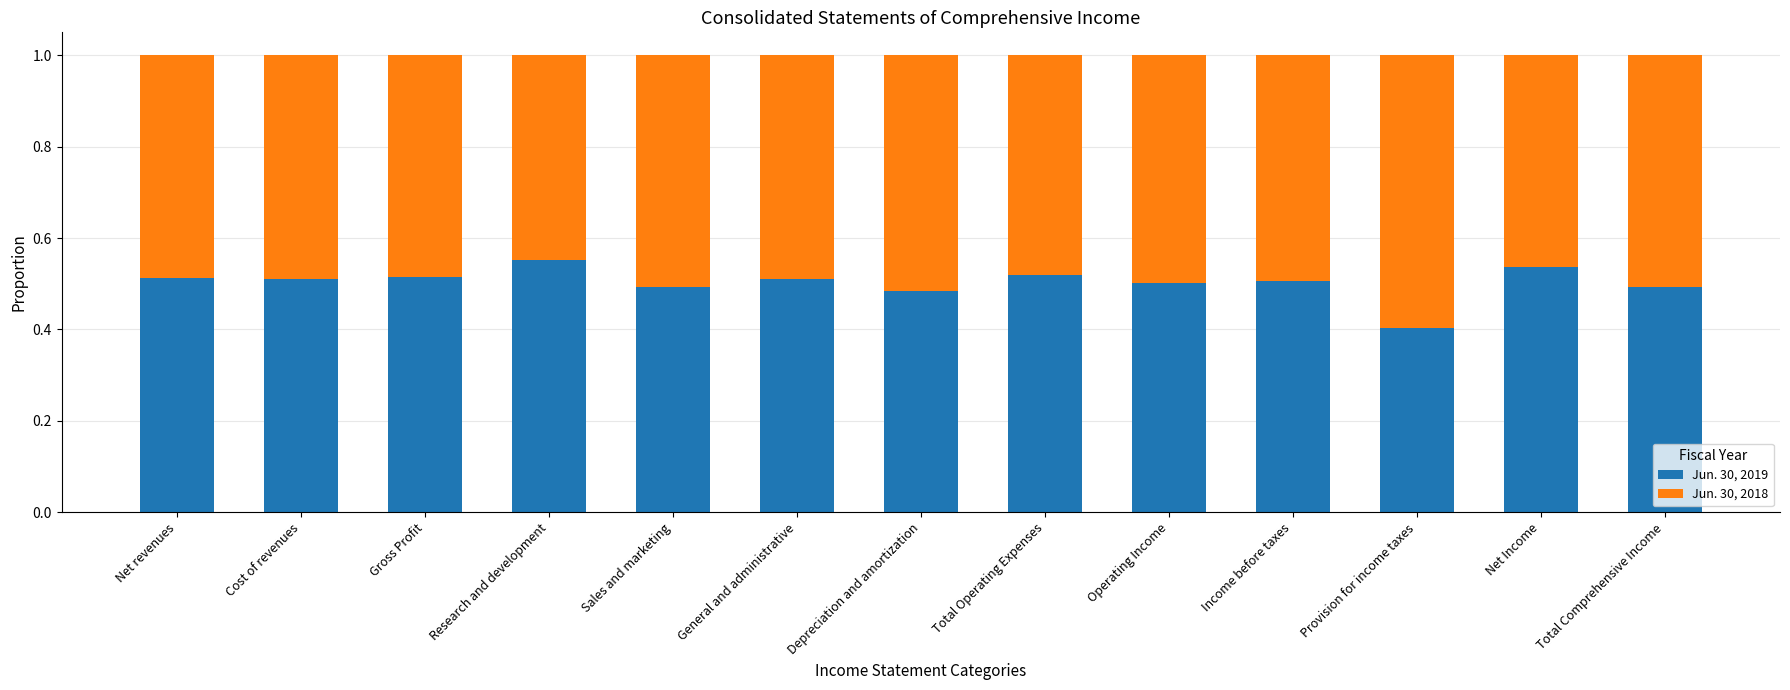

Is it true that Jun. 30, 2019 equals 0.3 at Sales and marketing?

False